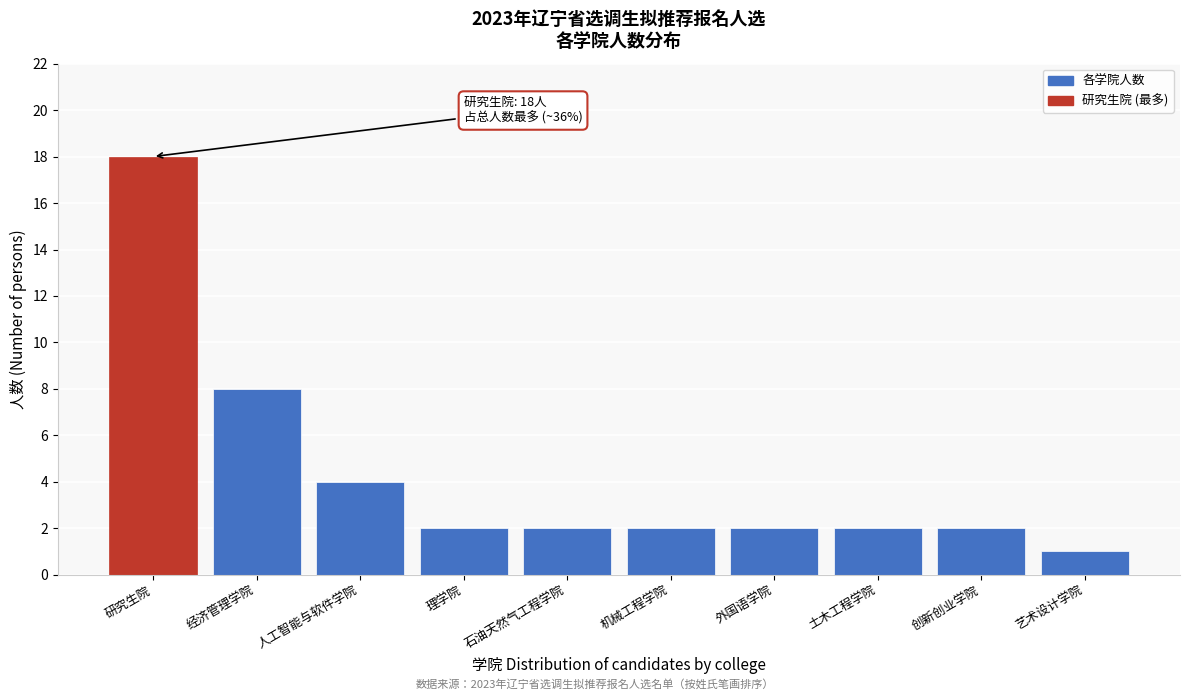

Reading right to left, what are all the values shown in this chart?

1	2	2	2	2	2	2	4	8	18